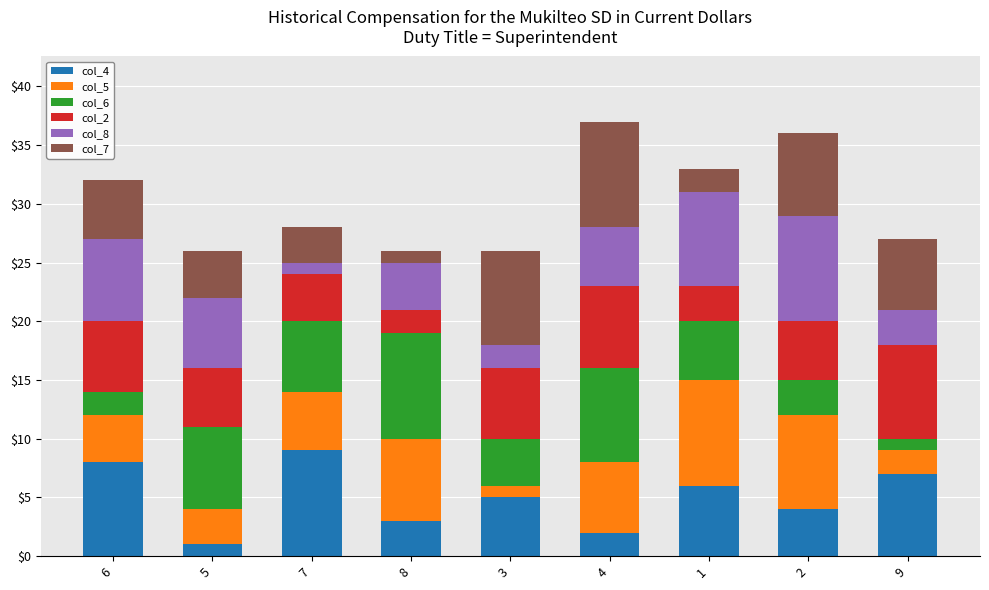

How many series are shown in this chart?

6